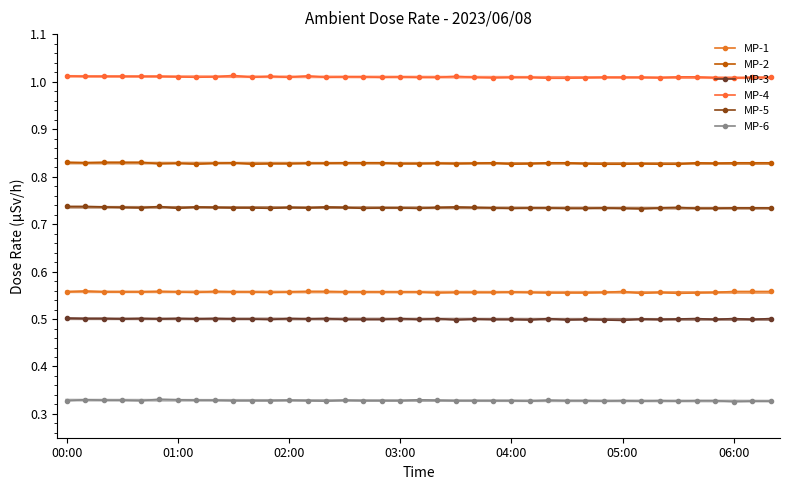

True or false: MP-5 and MP-3 cross at least once.

False